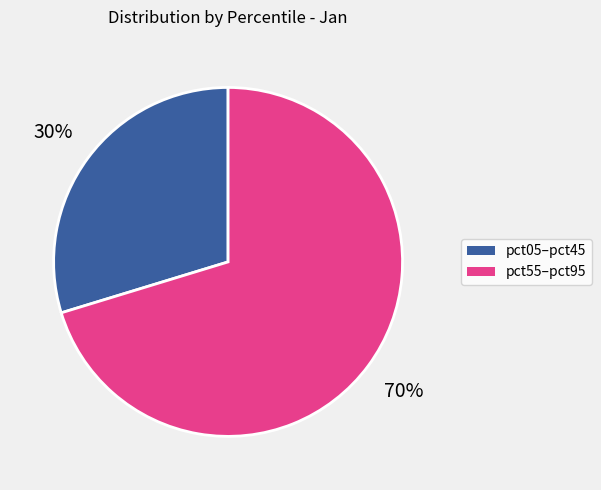

To the nearest percent, what is the average slice percentage?

50%